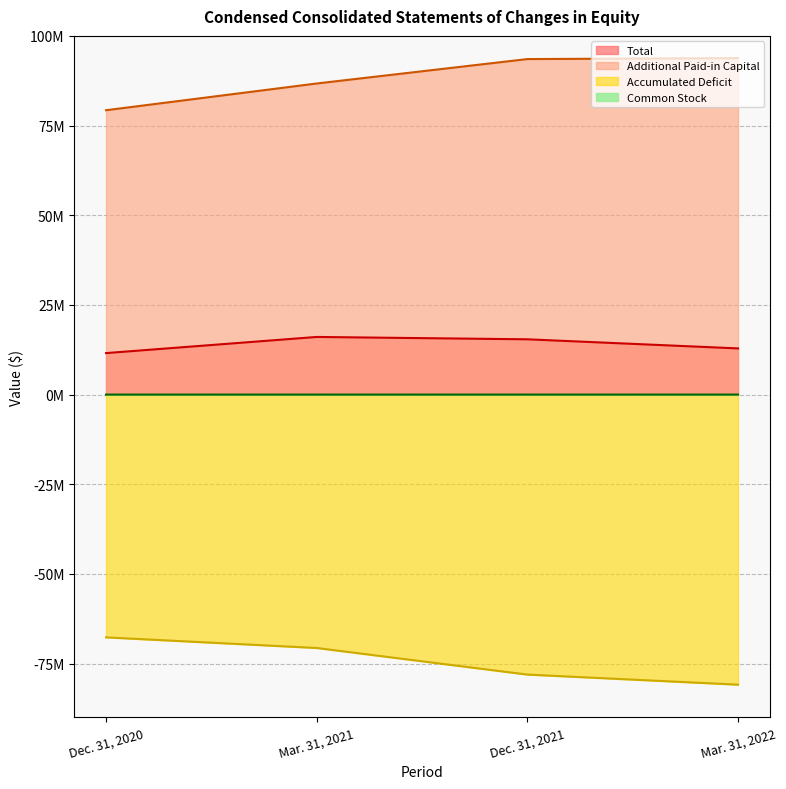

What is the spread (max minus min) of values at Mar. 31, 2022?

174681232